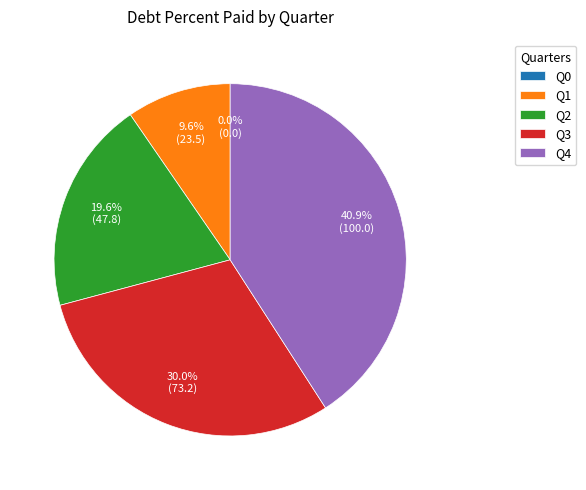

Is Q1 the majority of the pie?

No